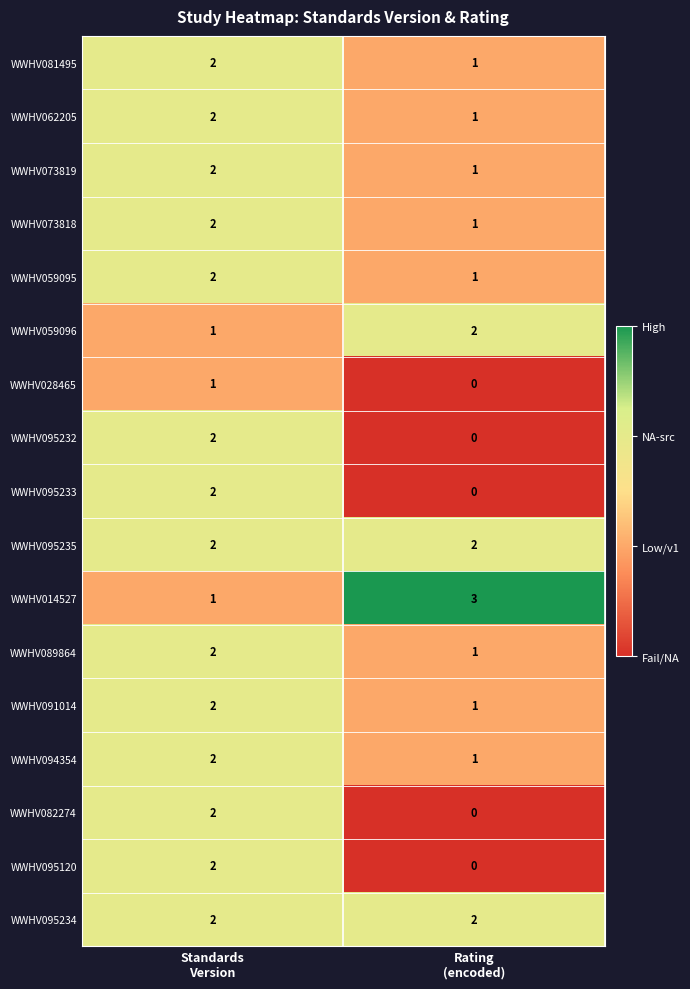

What is the maximum value shown in the chart?

3